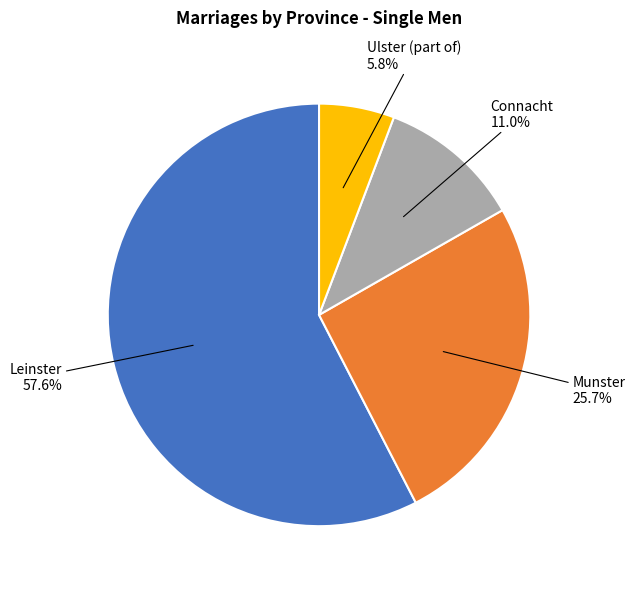

How many segments does this pie chart have?

4